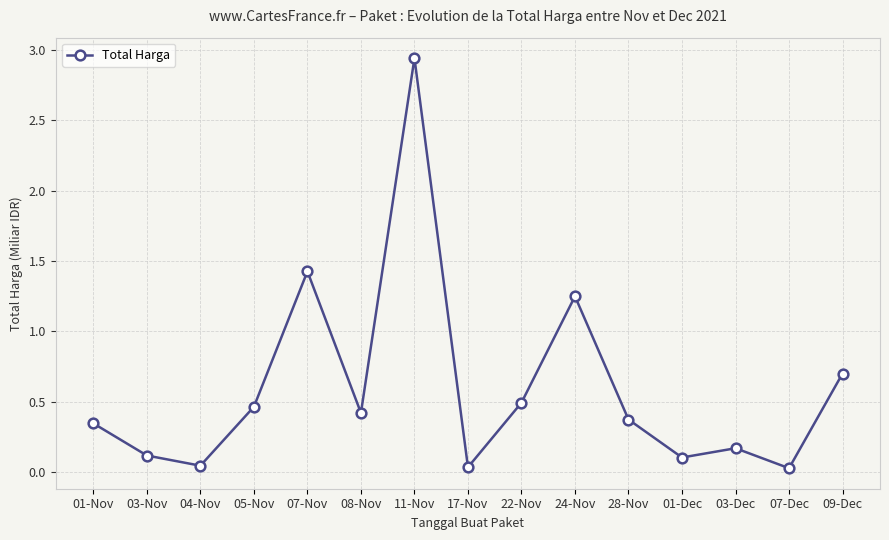

The value at 03-Nov is 0.1. True or false?

True